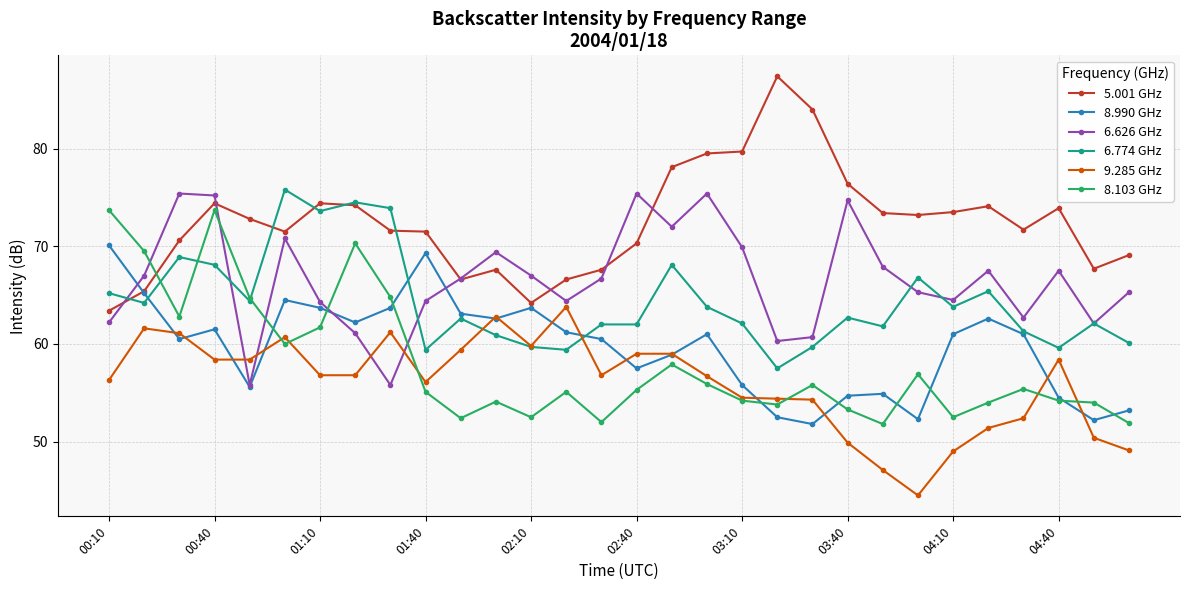

What is the highest value of the 8.990 GHz series?

70.1